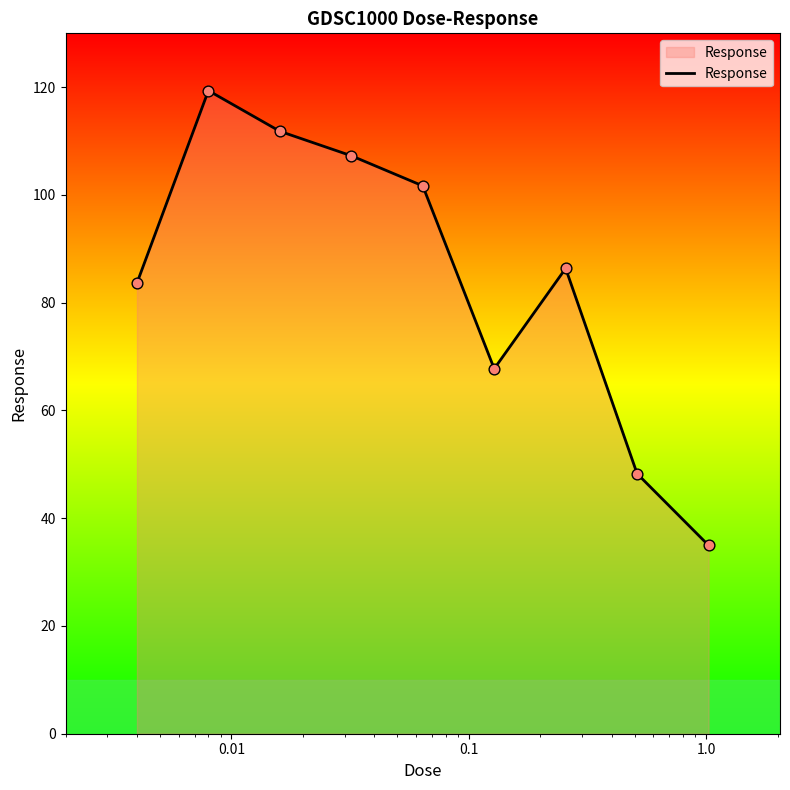

What is the maximum value shown in the chart?

119.4